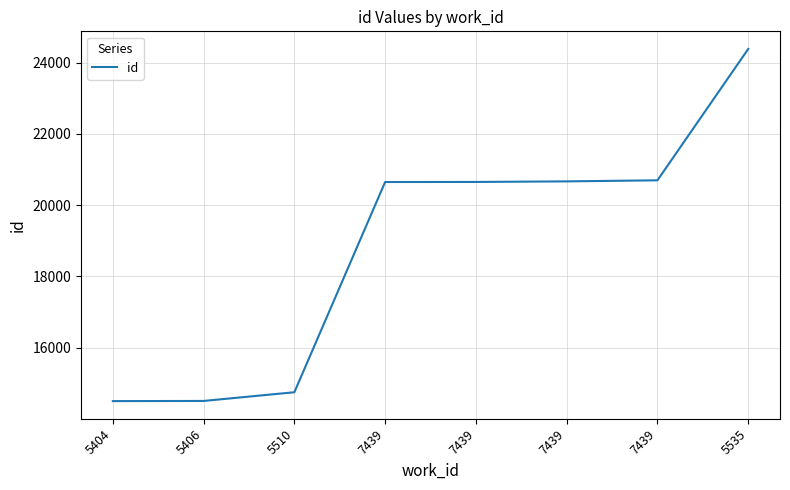

Does the chart have visible grid lines?

Yes